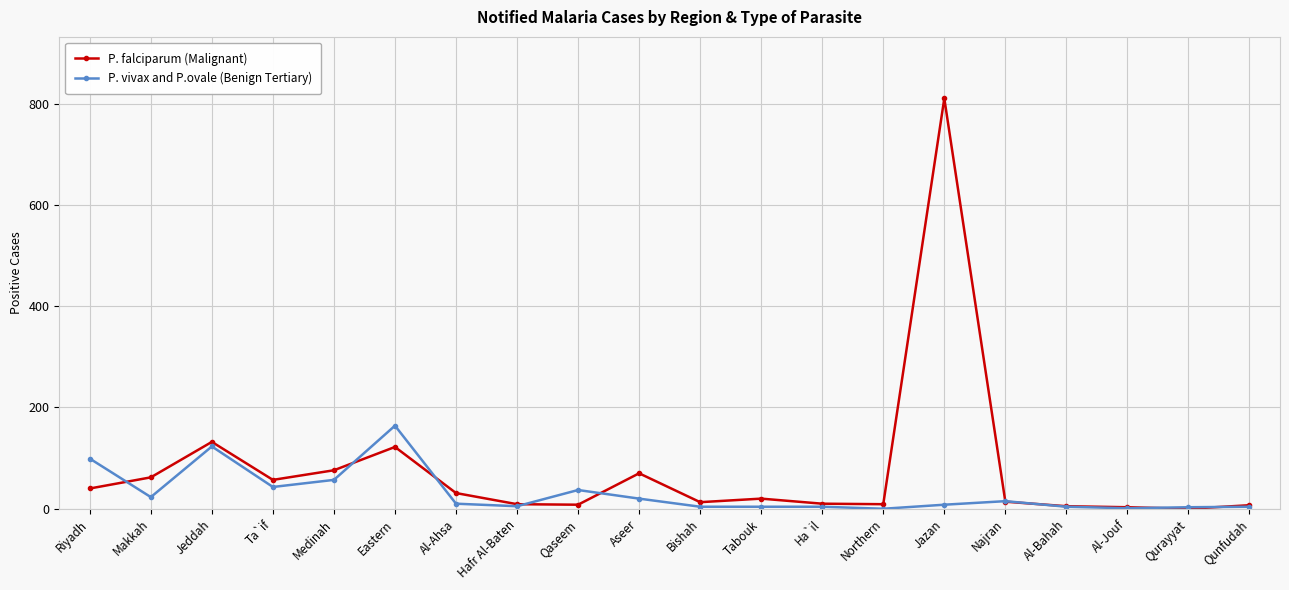

What is the sum of all P. vivax and P.ovale (Benign Tertiary) values?

628